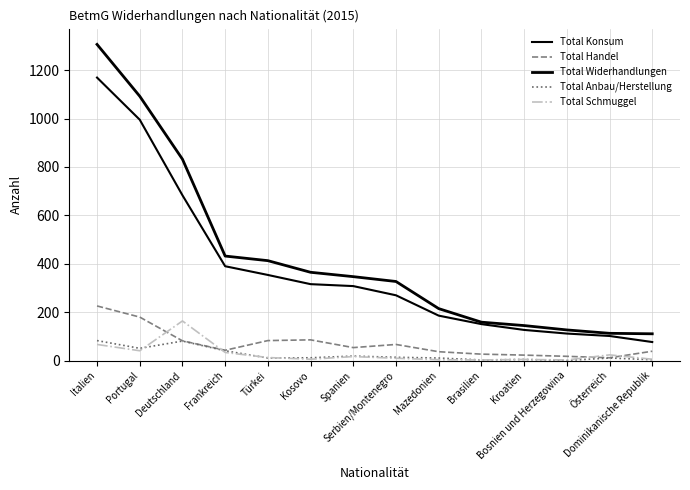

At which category is the sum across all series the highest?

Italien